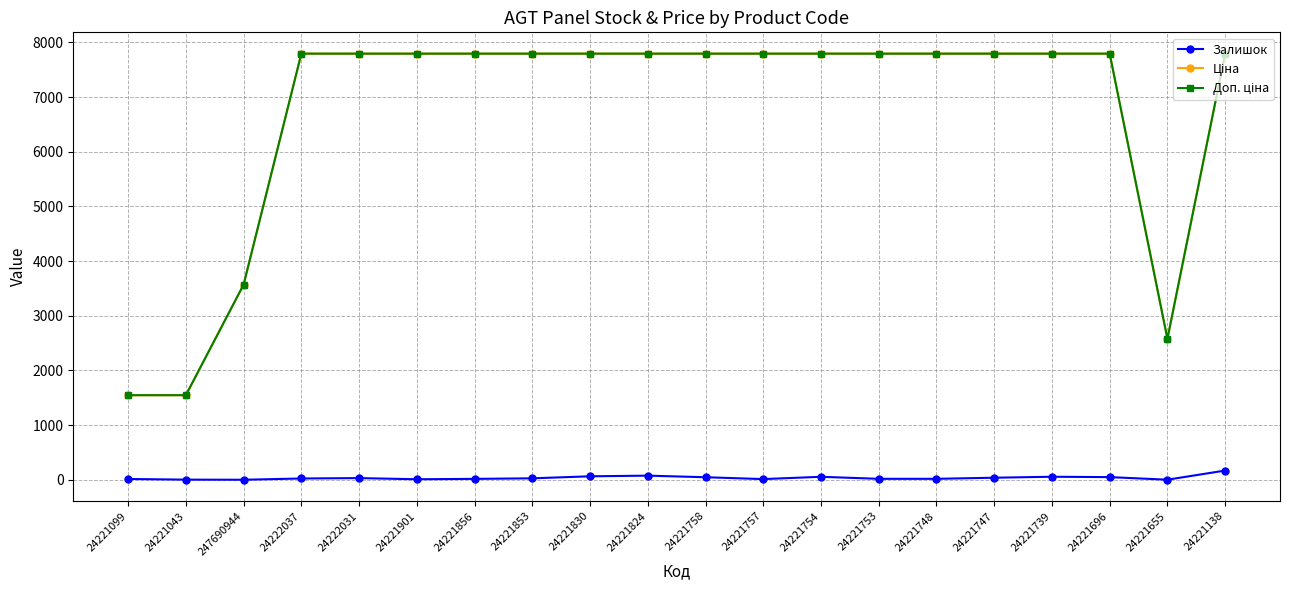

At how many categories does at least one series exceed 7631?

16